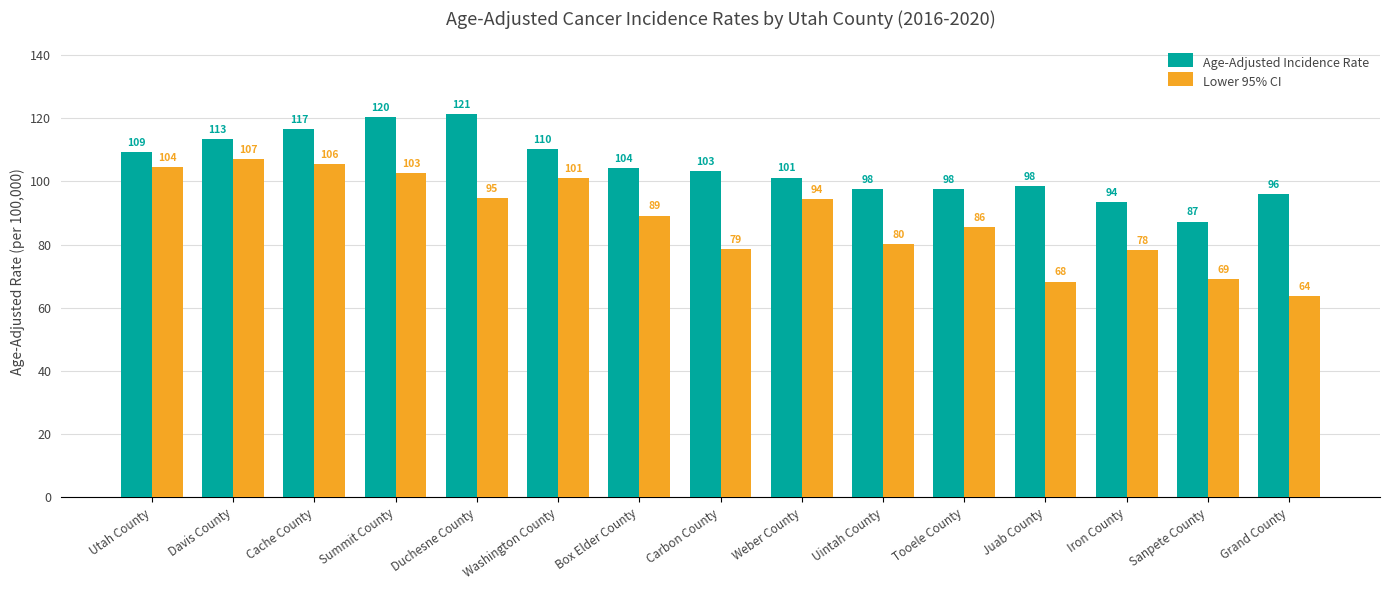

What is the value of the Lower 95% CI bar at the 15th from the left?

63.8